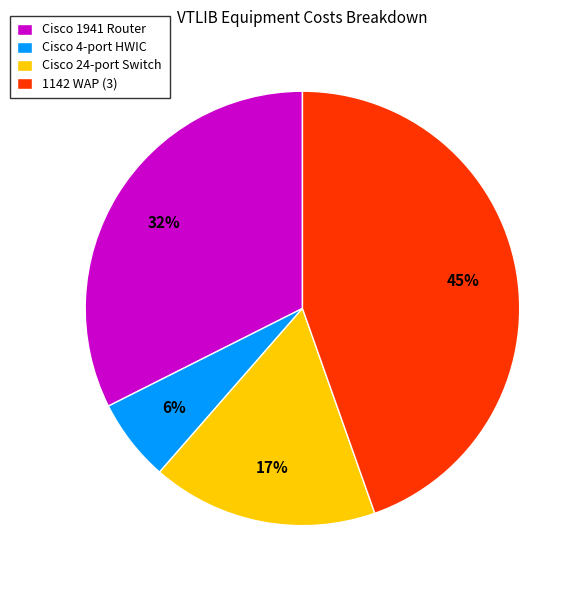

To the nearest percent, what portion does Cisco 1941 Router represent?

32%